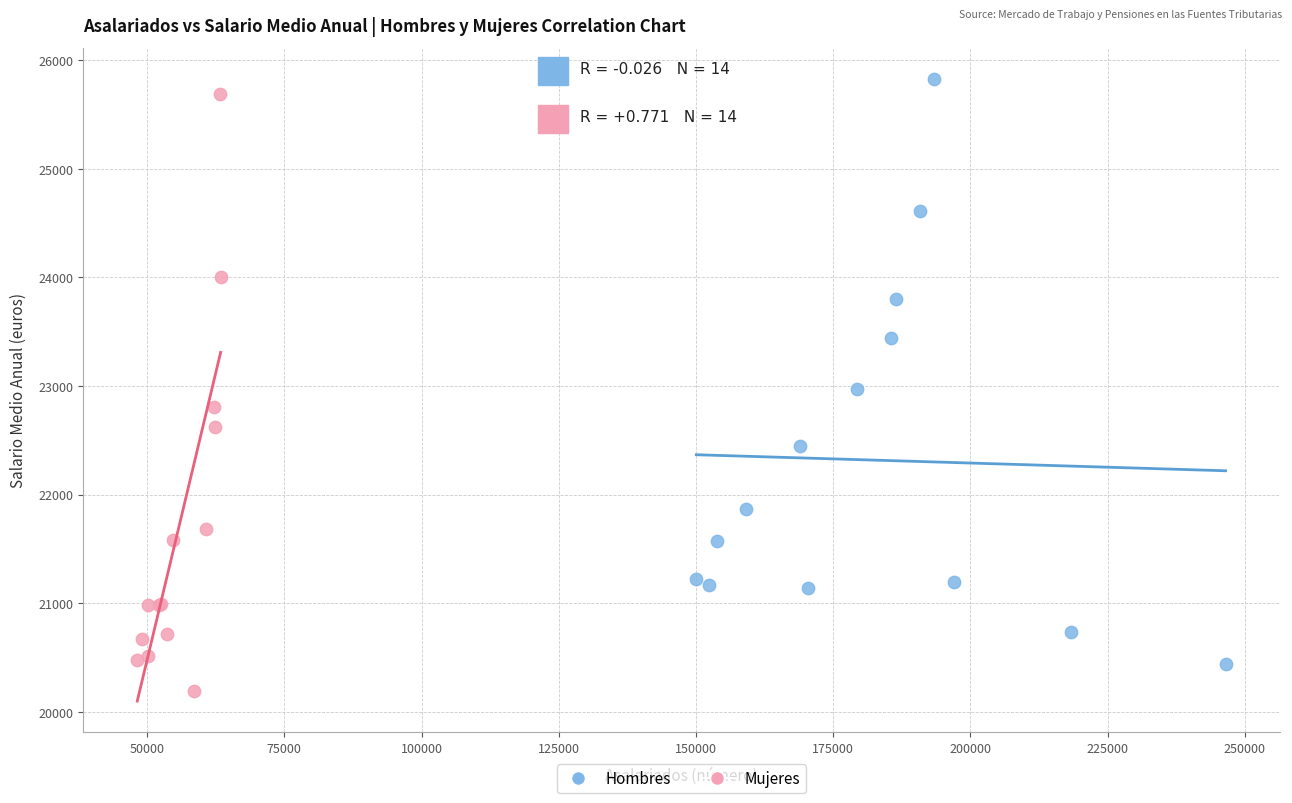

Which series has the largest Y range (max minus min)?

Mujeres